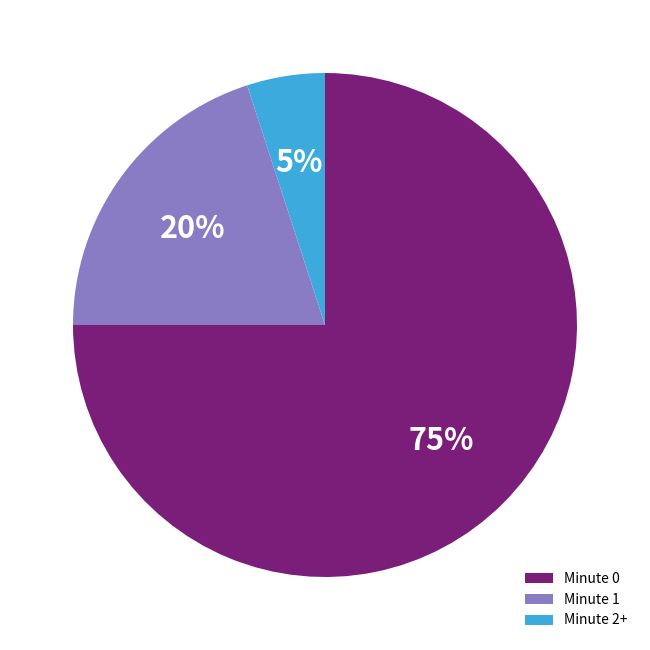

To the nearest percent, what is the average slice percentage?

33%